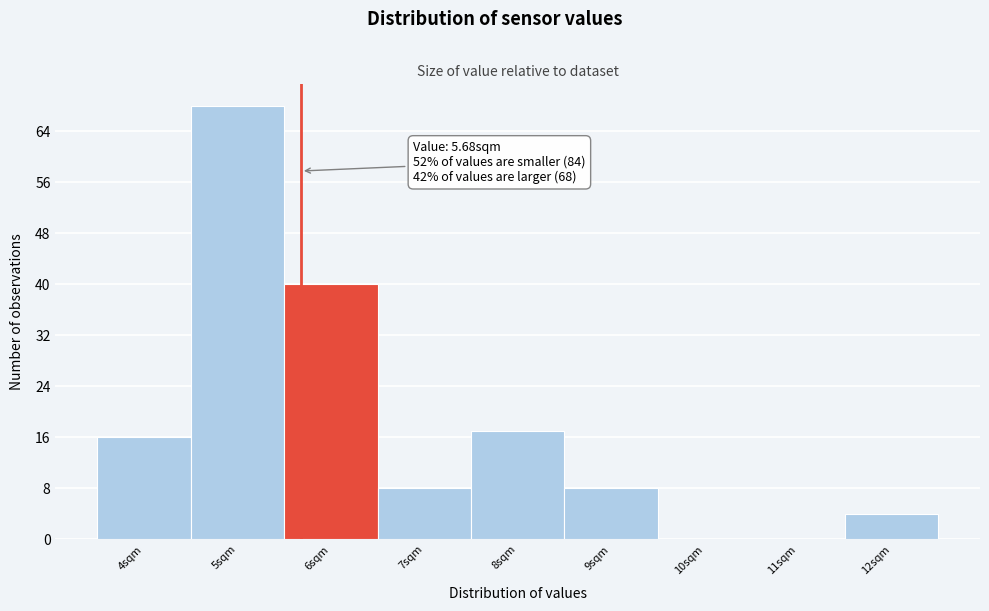

Which range on the x-axis has the tallest bar?

4.5 to 5.5